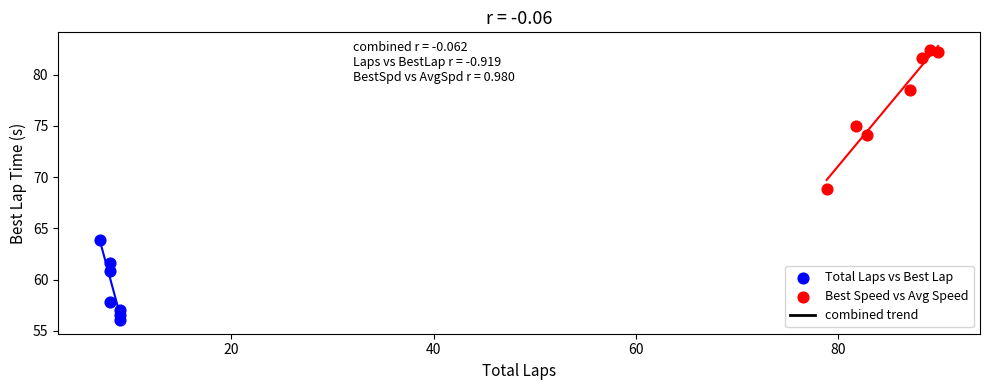

Which series has the widest spread of Y values?

Best Speed vs Avg Speed